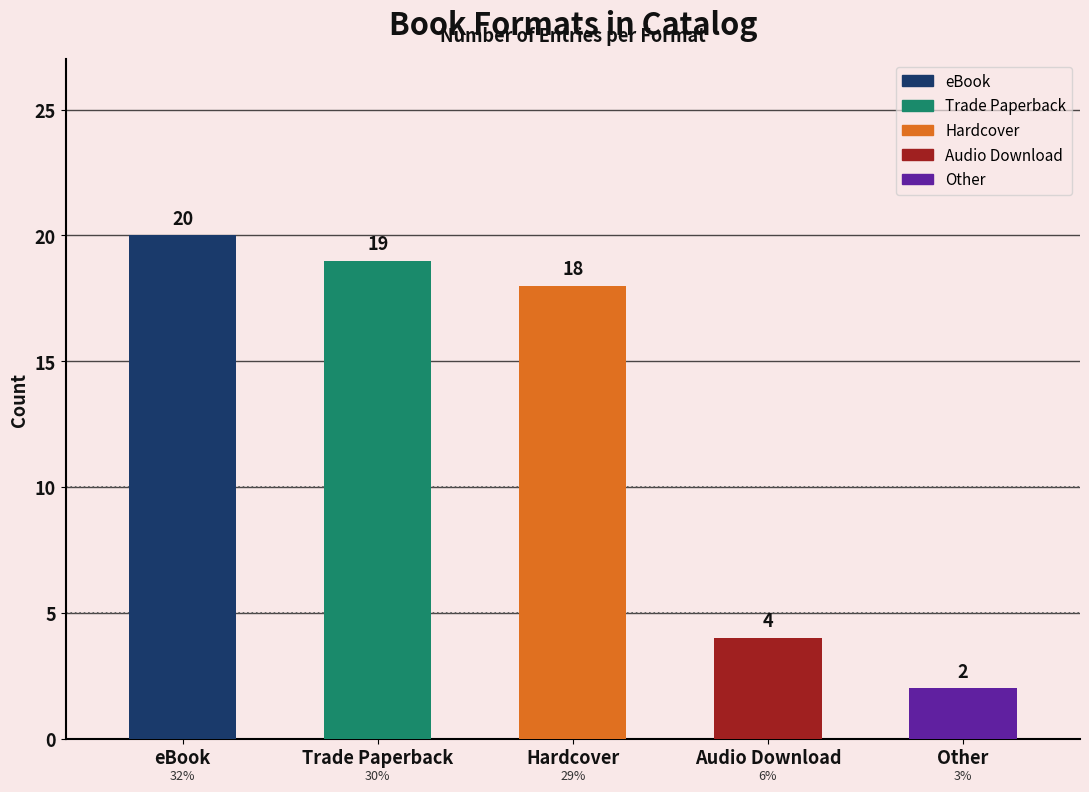

Reading left to right, what are all the values shown in this chart?

eBook=20	Trade Paperback=19	Hardcover=18	Audio Download=4	Other=2